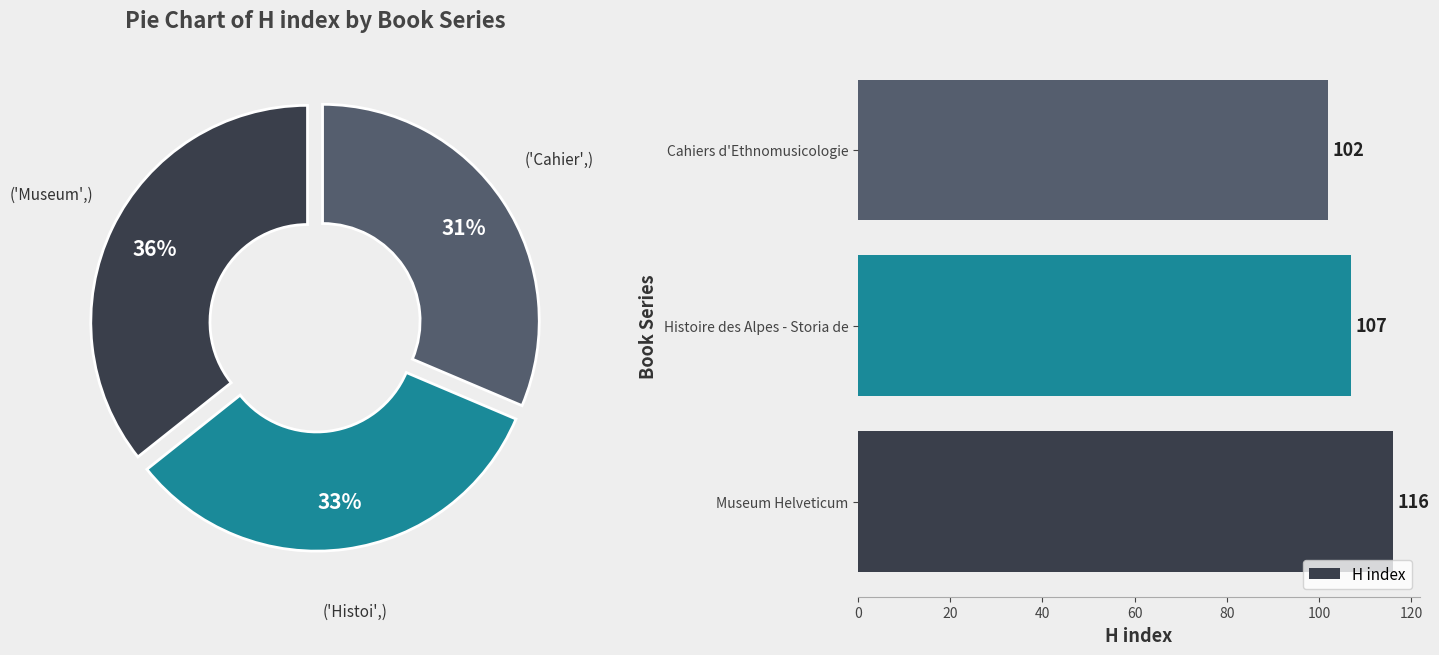

What is the difference between the H index values at Cahiers d'Ethnomusicologie and Museum Helveticum?

14